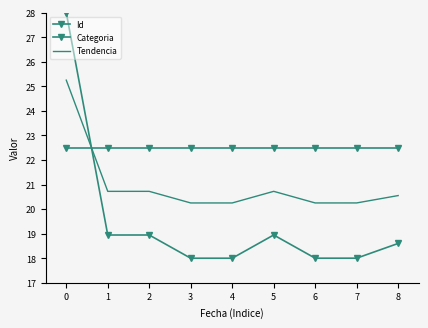

What is the sum of the Id values at 3 and 2?

36.9